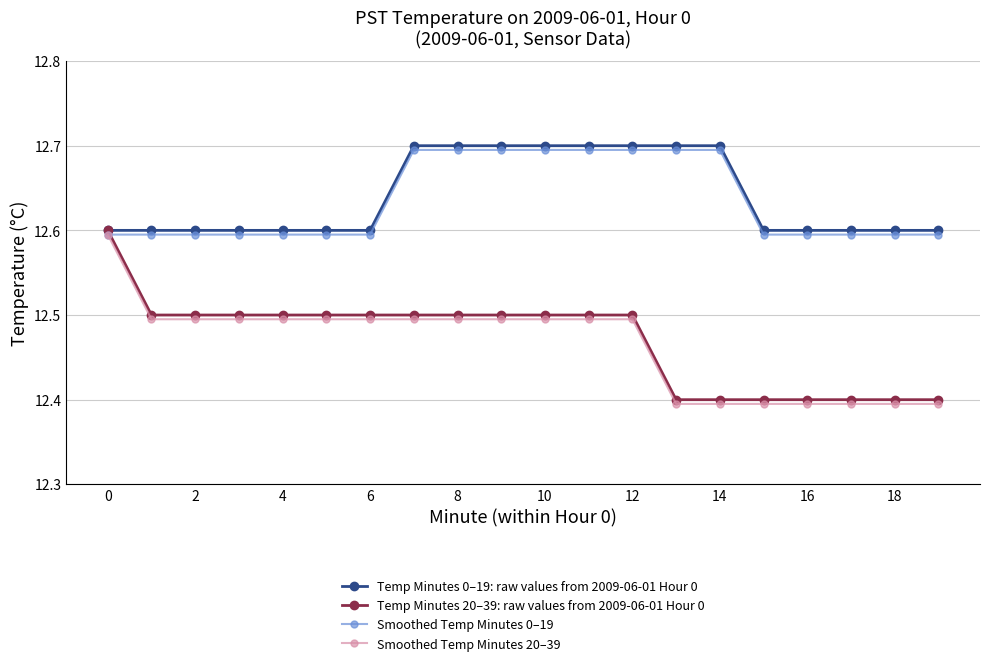

True or false: Smoothed Temp Minutes 0–19 and Temp Minutes 0–19: raw values from 2009-06-01 Hour 0 intersect in this chart.

False